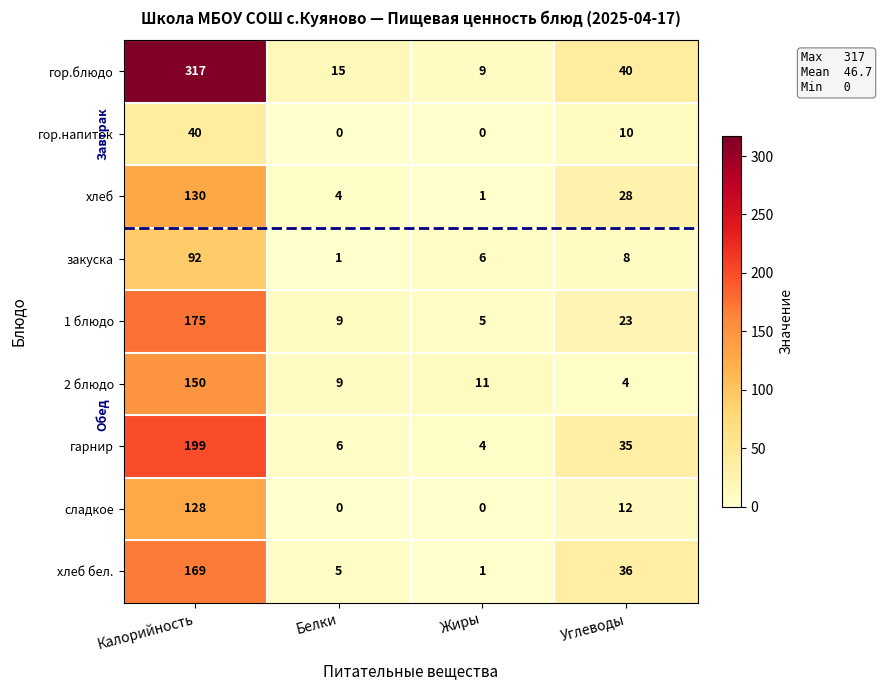

Rank the series by their maximum value, from lowest to highest.

гор.напиток, закуска, сладкое, хлеб, 2 блюдо, хлеб бел., 1 блюдо, гарнир, гор.блюдо